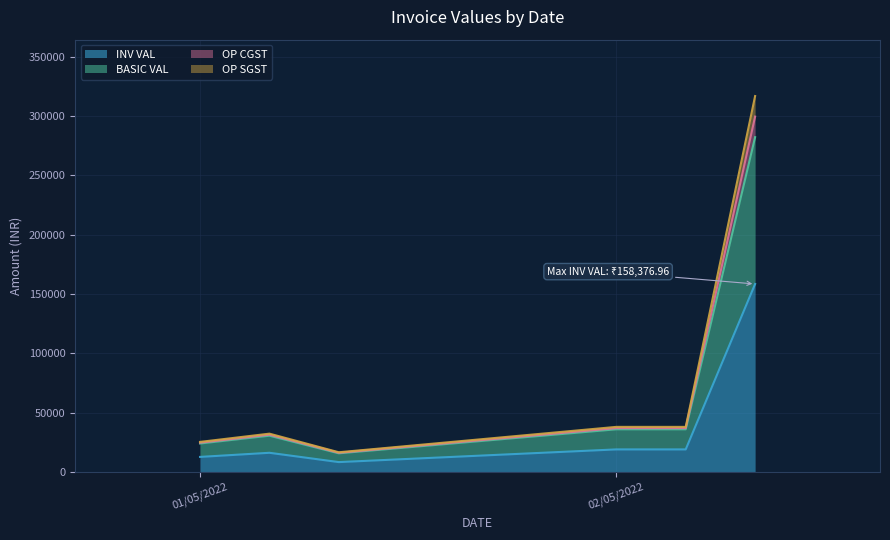

Does the chart have visible grid lines?

Yes